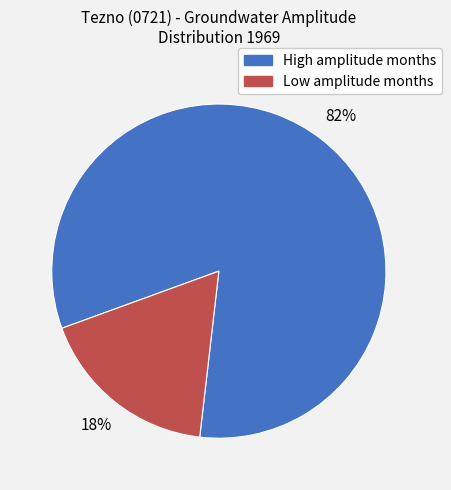

How many segments does this pie chart have?

2